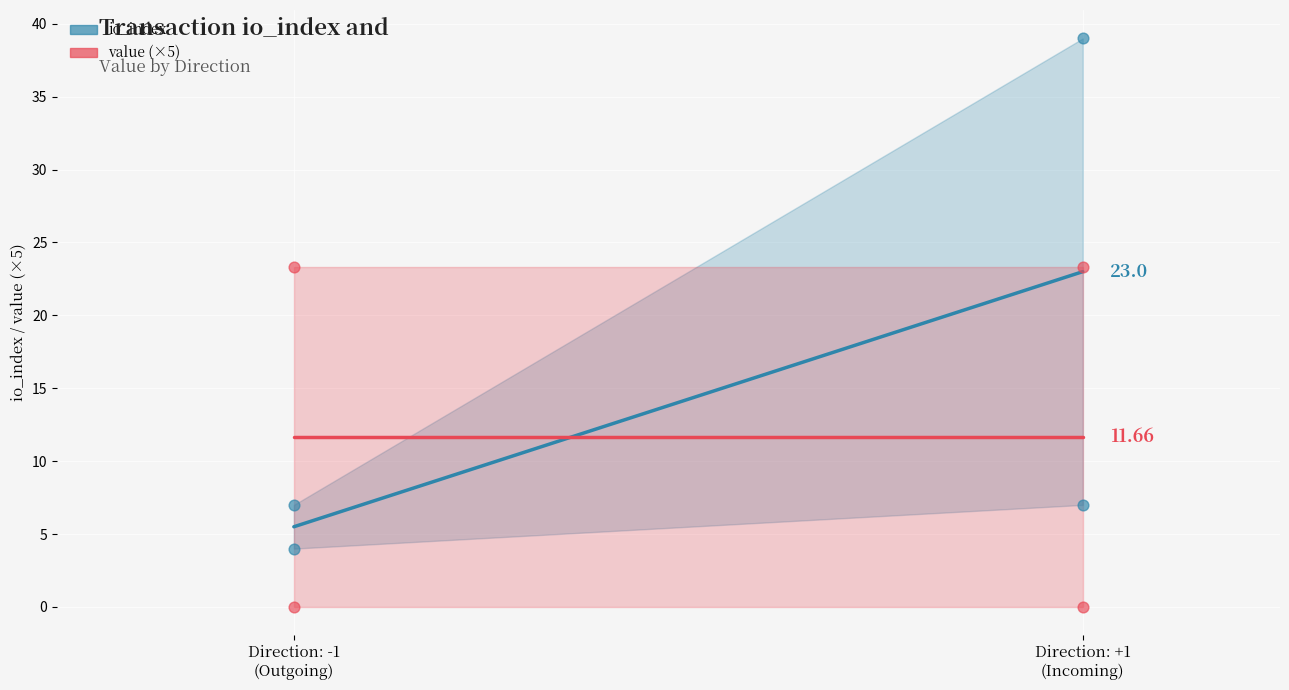

What is the total value across all series at Direction: -1
(Outgoing)?

17.2